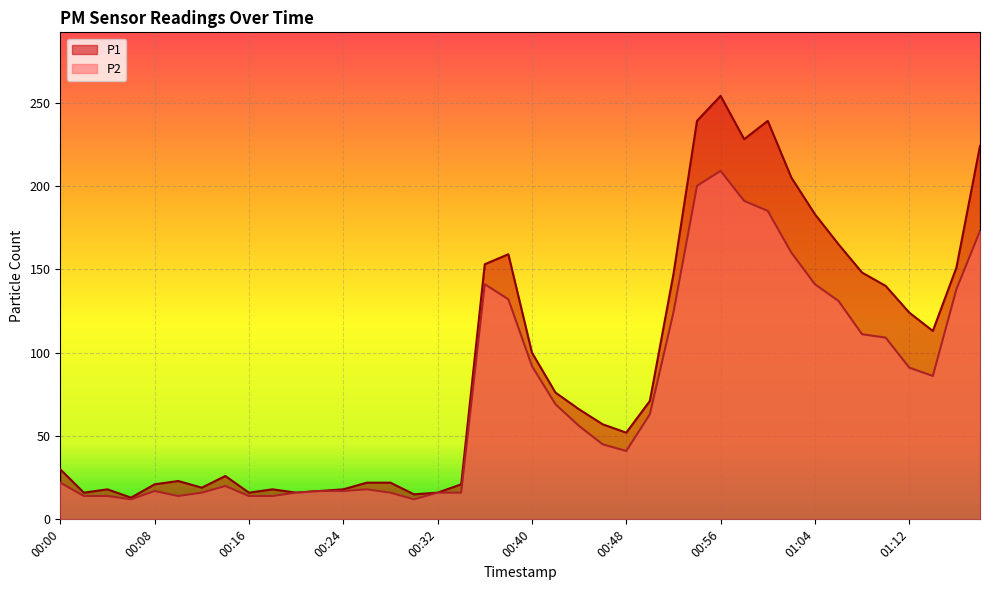

How many lines are shown in the chart?

2